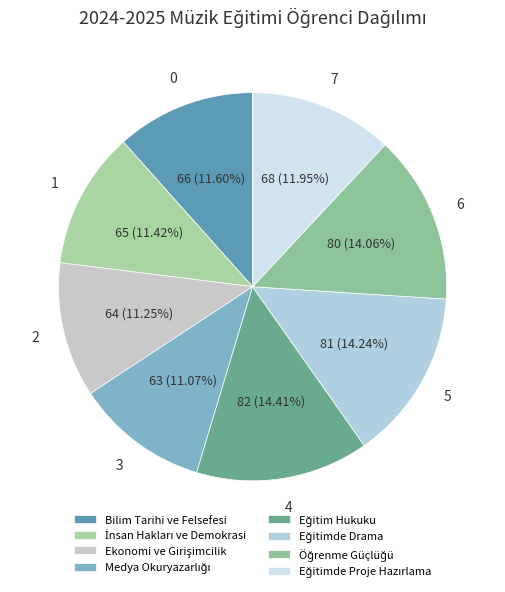

True or false: Eğitimde Proje Hazırlama accounts for 17% of the total.

False